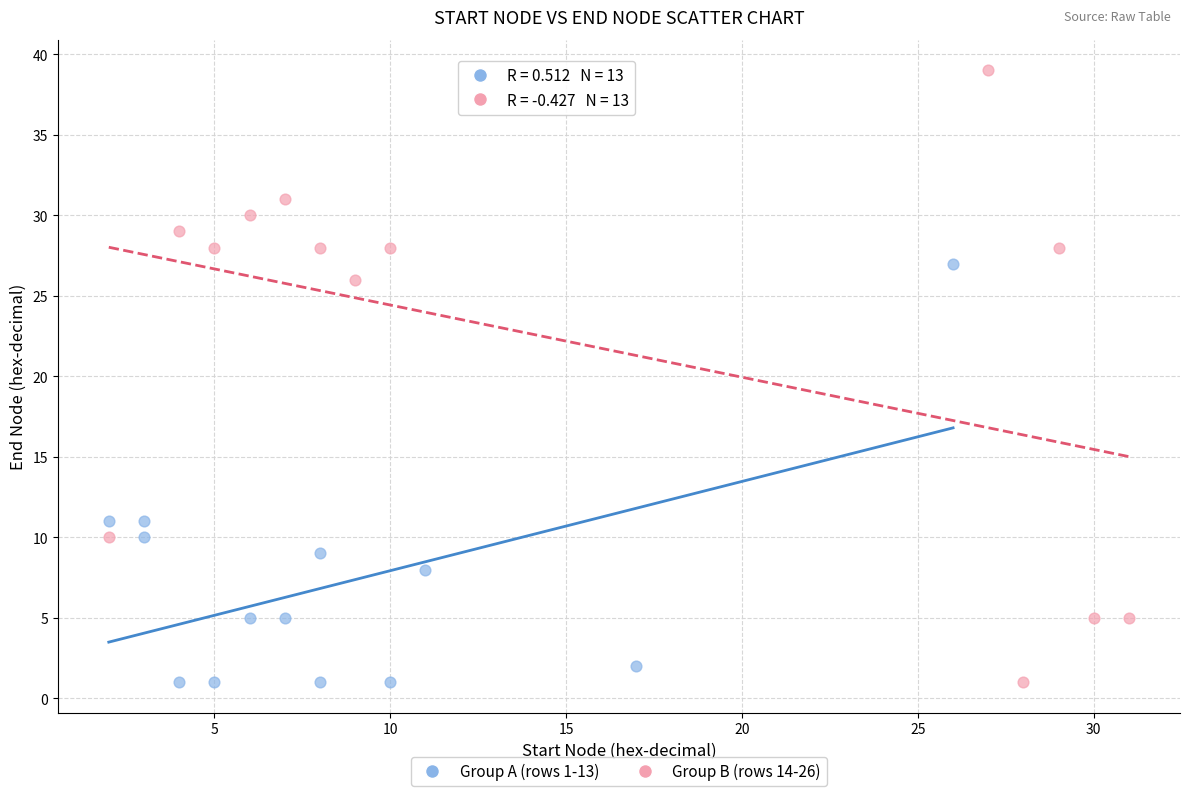

Which series has the widest spread of Y values?

Group B (rows 14-26)